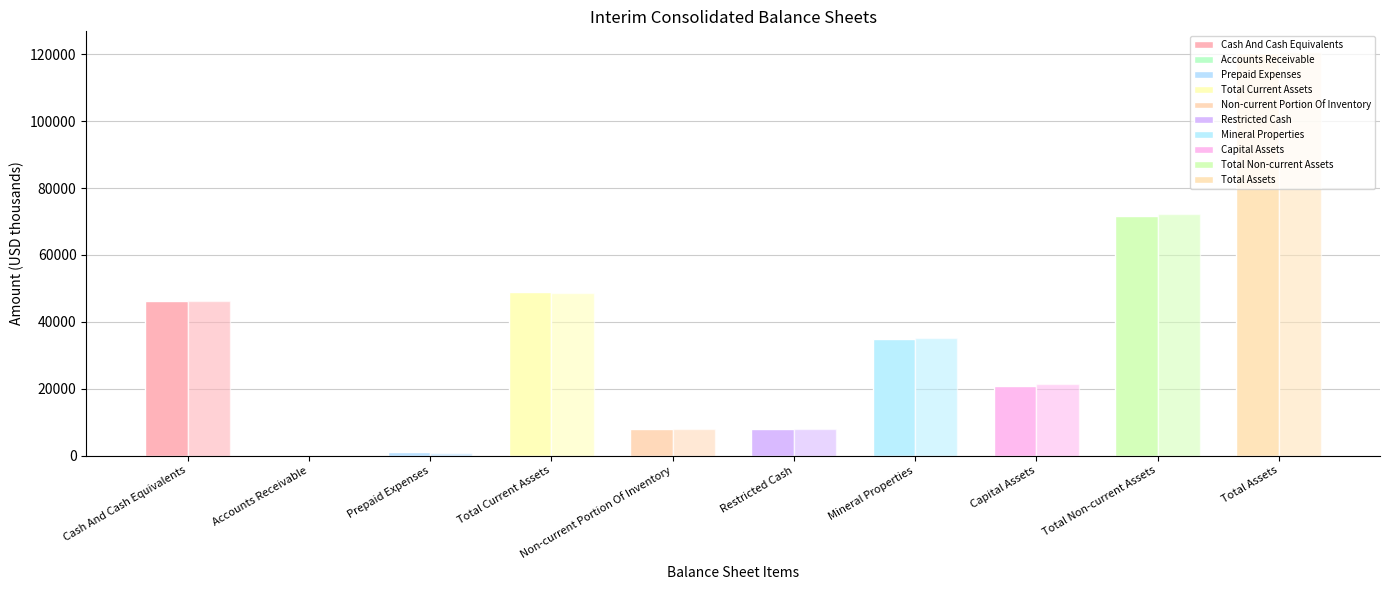

Where does the Mar. 31, 2022 series first go above 34755?

Cash And Cash Equivalents